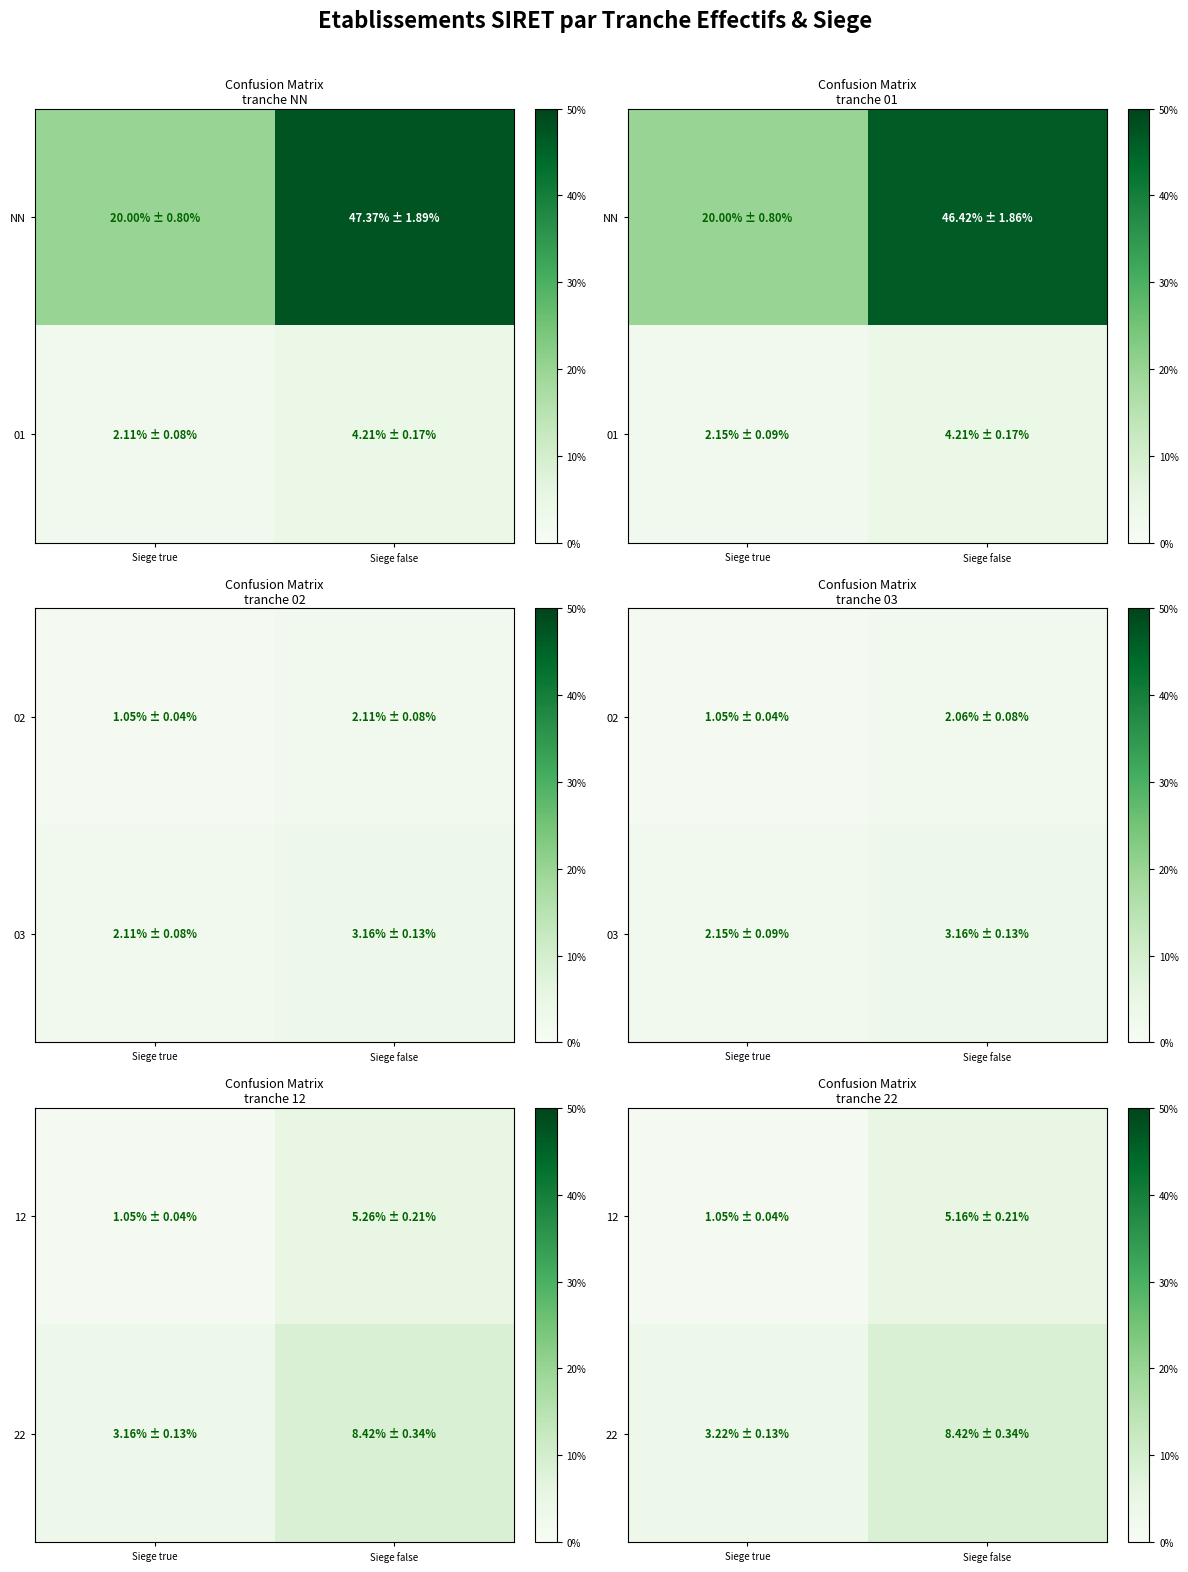

The value of 22 at Siege true is 5.4. True or false?

False